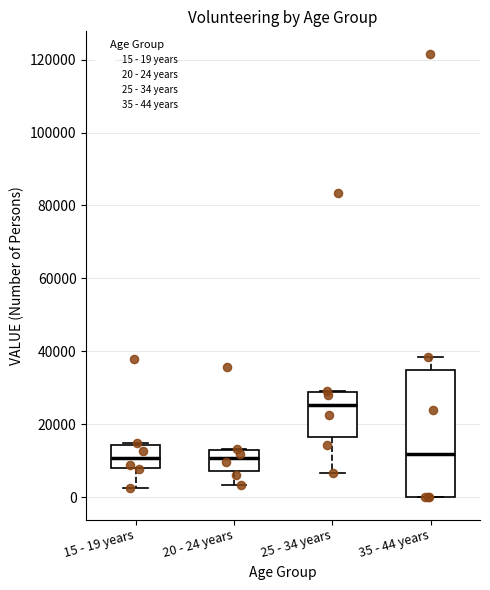

Which box is the tallest, from its lower edge to its upper edge?

35 - 44 years